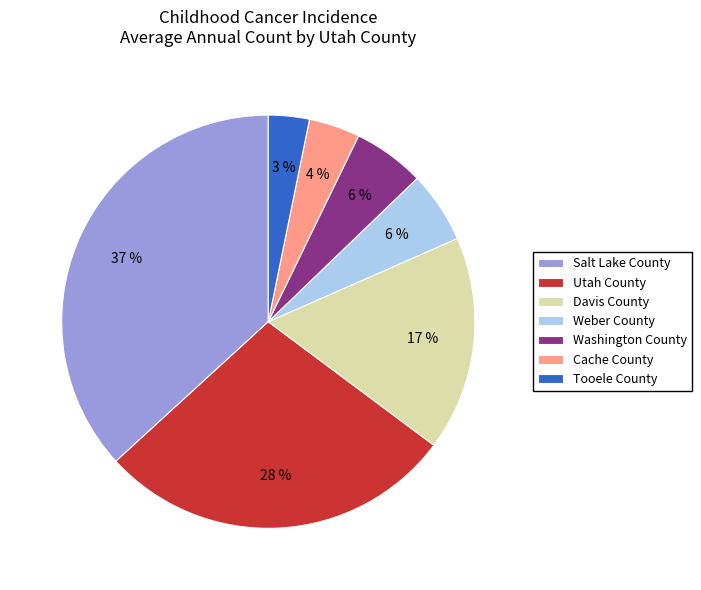

How many slices are in this pie chart?

7